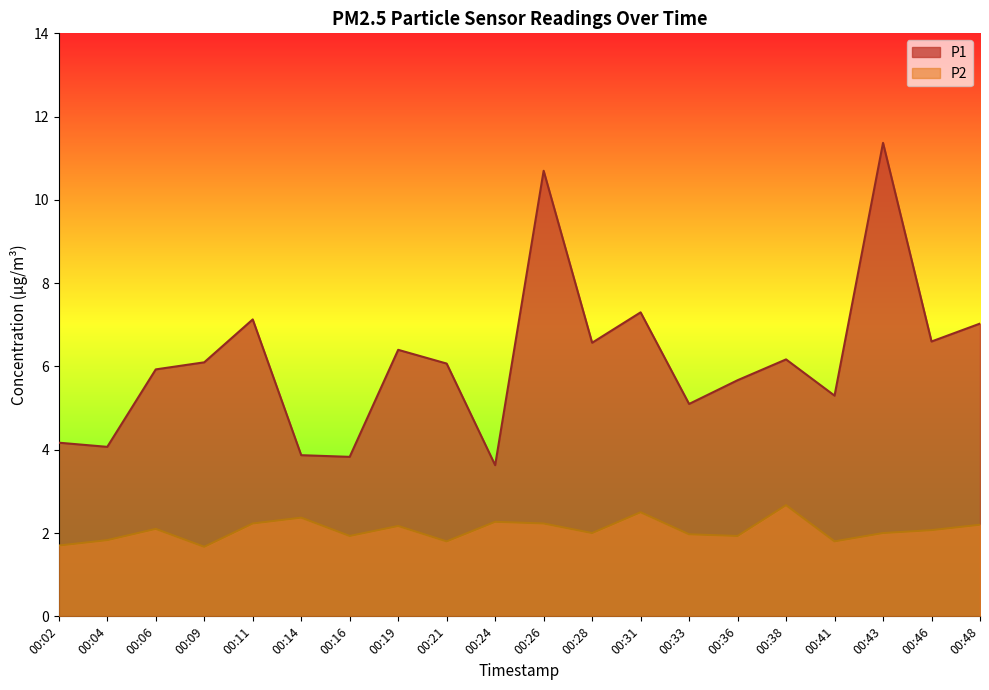

Which series has the largest range (max minus min)?

P1